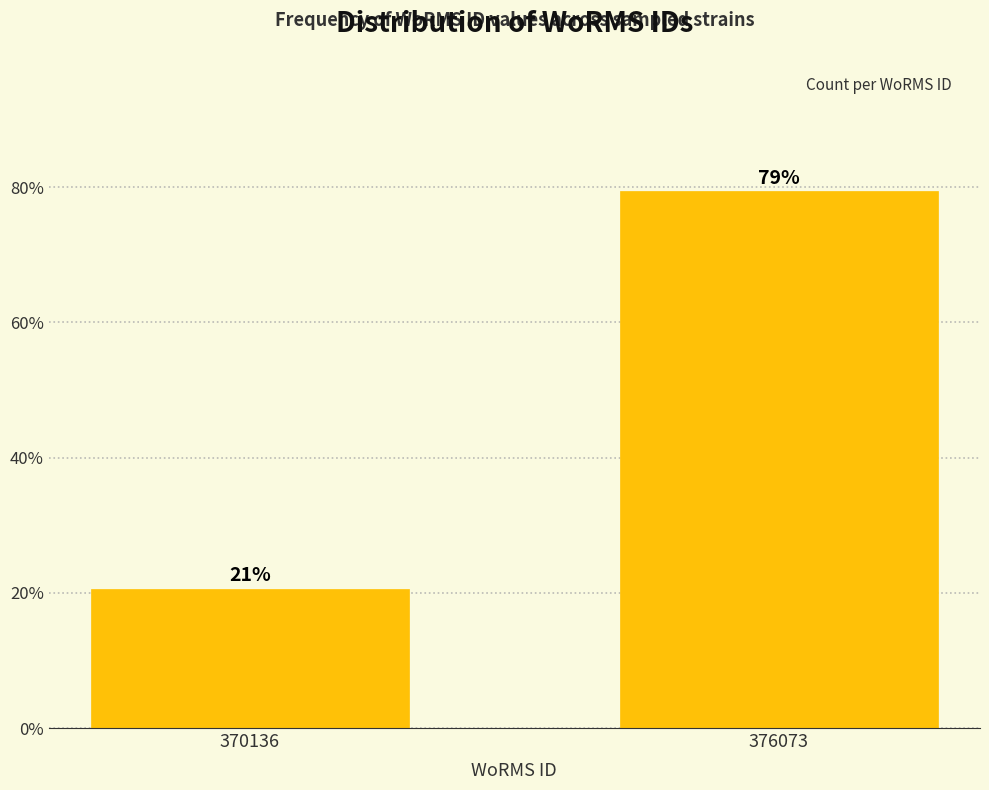

Does the chart contain any negative values?

No